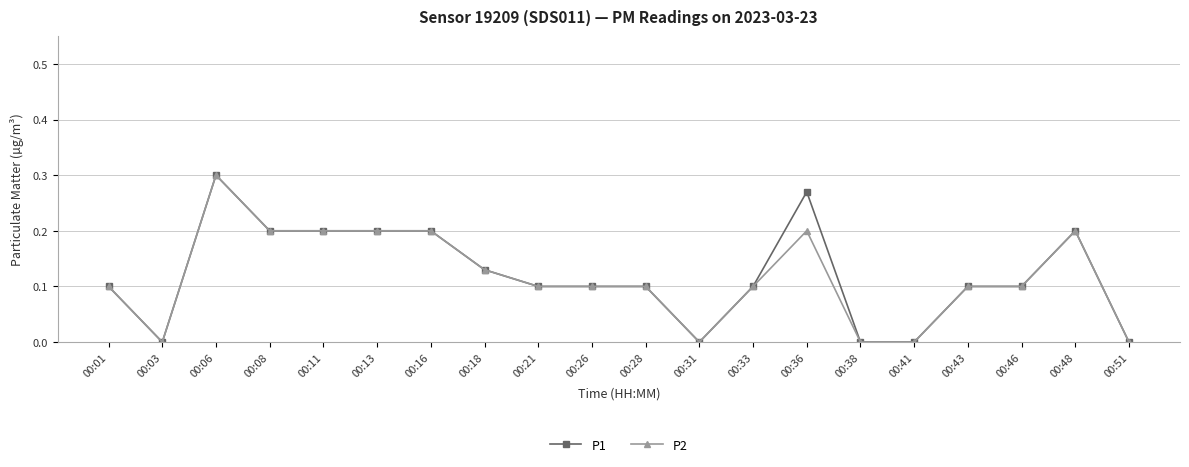

At which category is the sum across all series the highest?

00:06